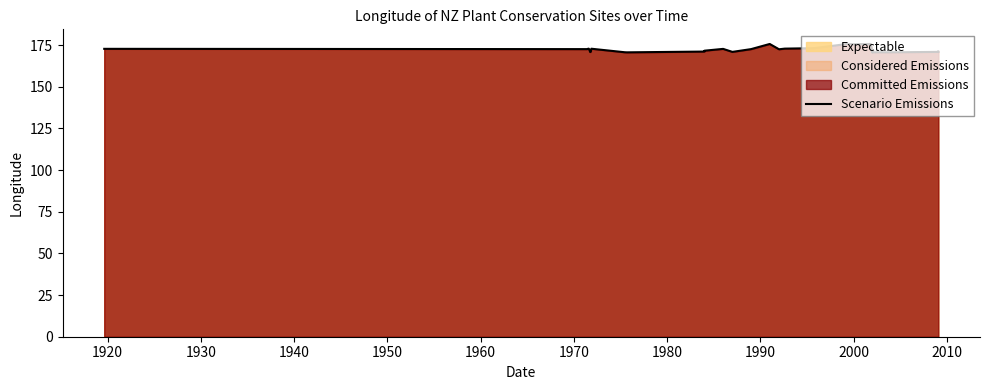

The chart shows a value of 172.6 at 1920. True or false?

True